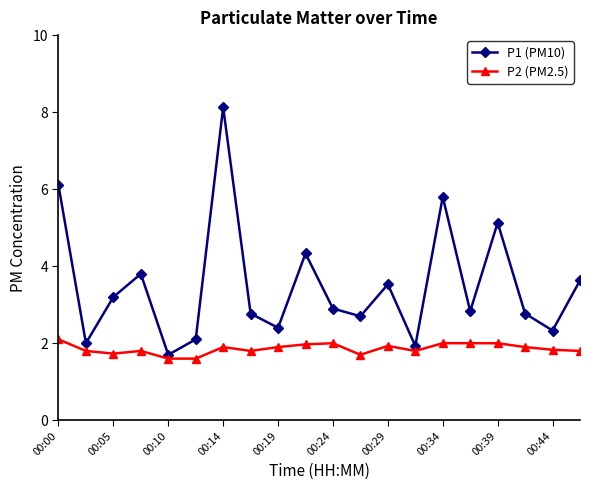

Is this an area chart (filled region under the line)?

No